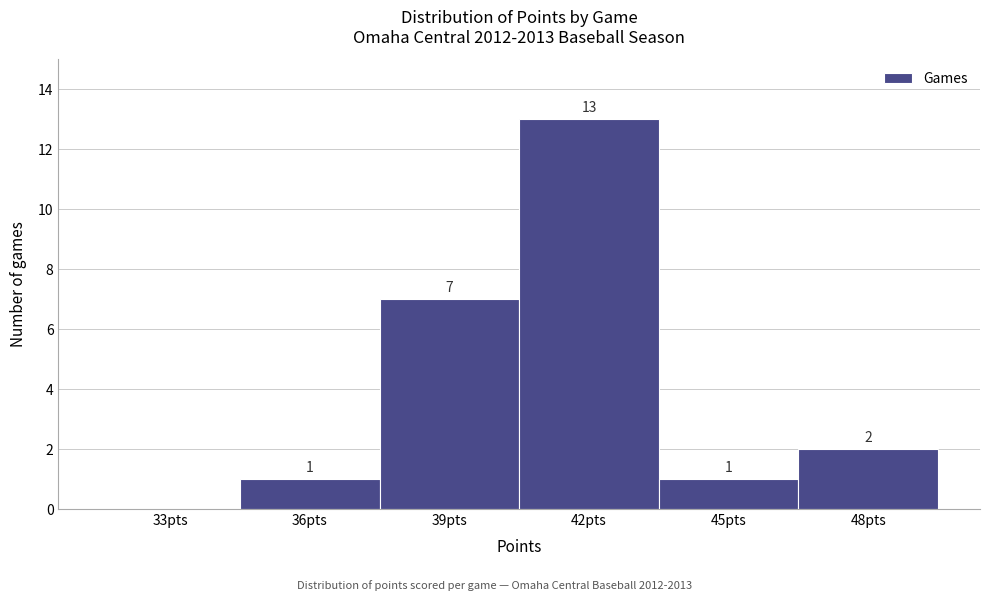

Reading right to left, transcribe all the data shown in this chart.

48pts=2	45pts=1	42pts=13	39pts=7	36pts=1	33pts=0